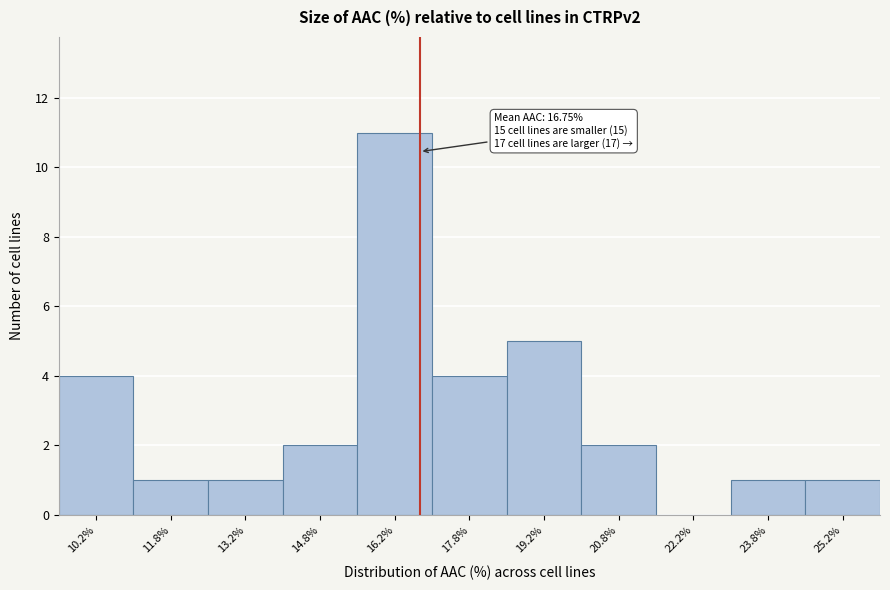

Over which range of the x-axis is the bar tallest?

15.5 to 17.0